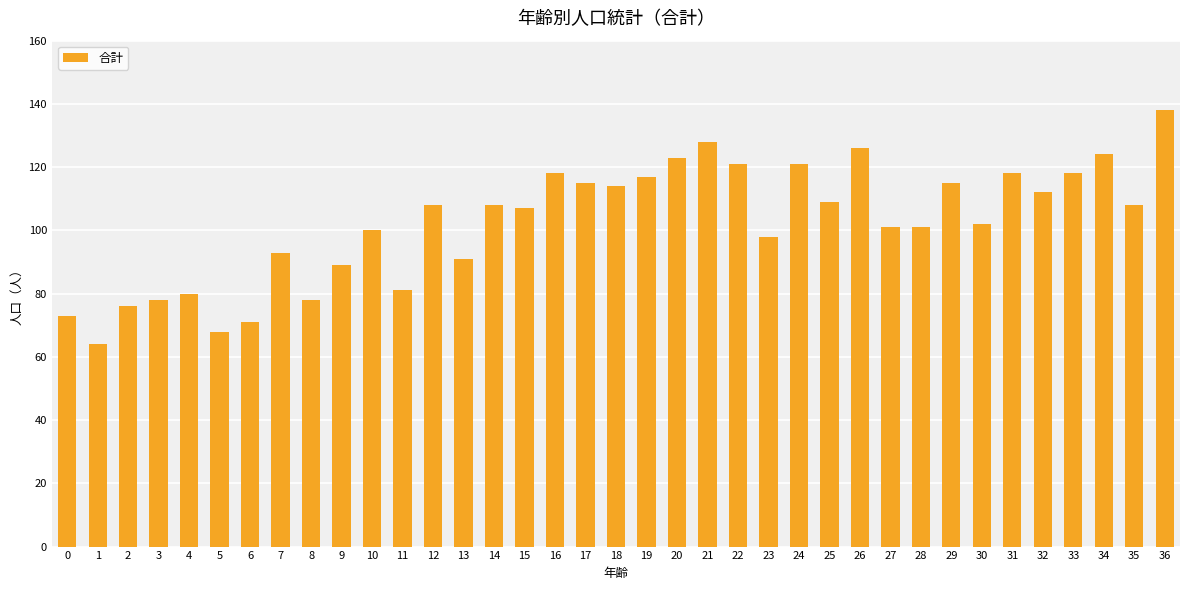

Which label corresponds to the smallest value in the chart?

1